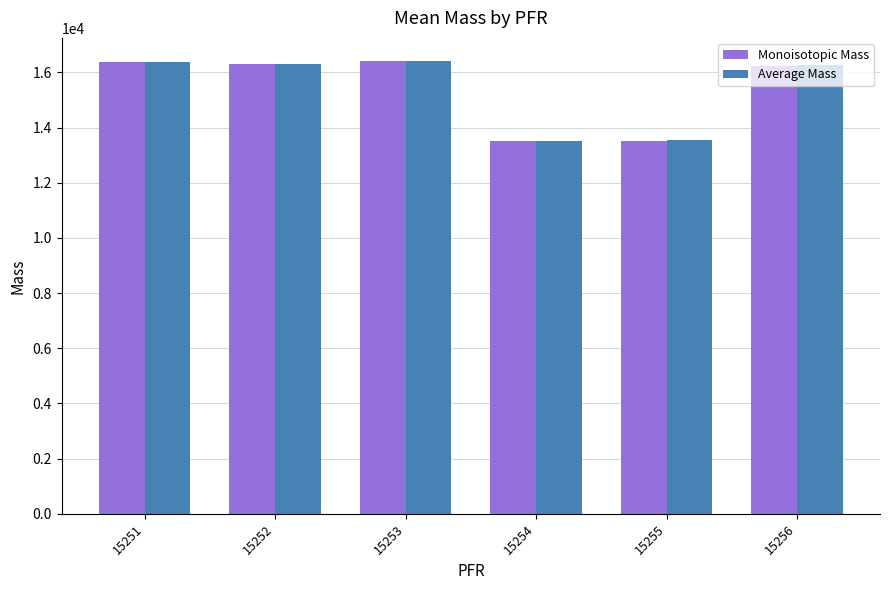

Where is Monoisotopic Mass nearest to the value 14969?

15256